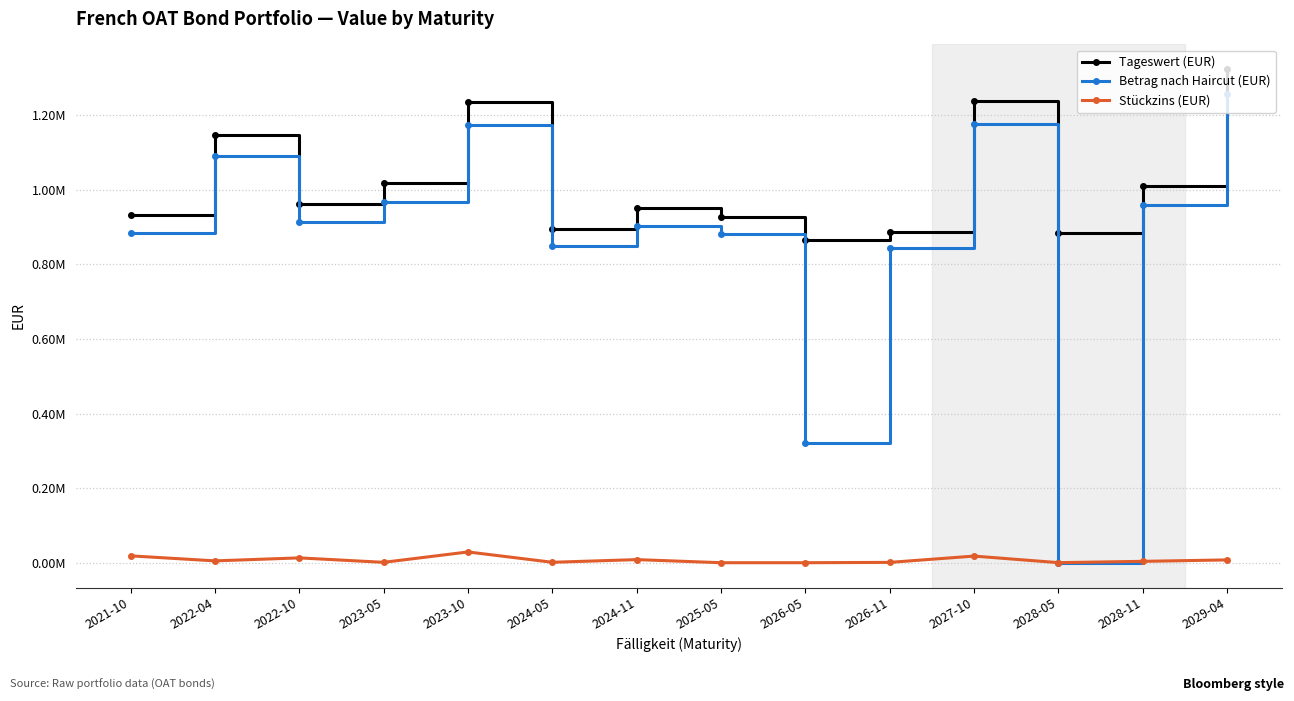

What are all the series names shown in the legend?

Tageswert (EUR), Betrag nach Haircut (EUR), Stückzins (EUR)